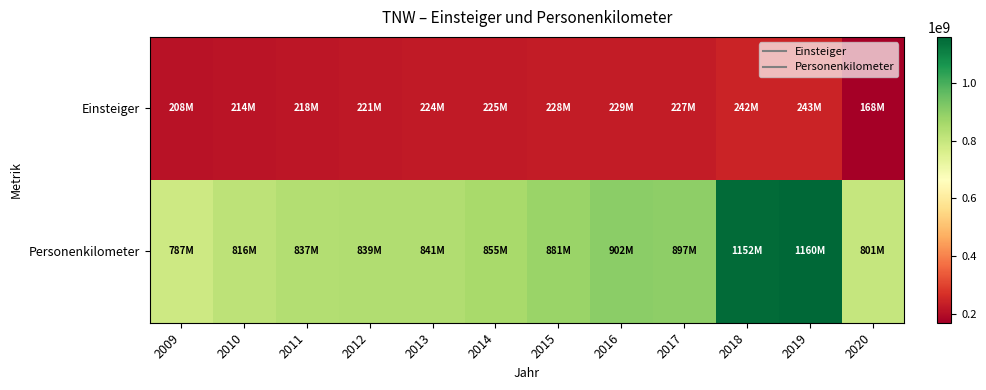

Reading left to right, what are all the values shown in this chart?

Einsteiger: 2009=207614922	2010=213685785	2011=217714707	2012=220740928	2013=223817008	2014=224605909	2015=227916671	2016=229176313	2017=227320002	2018=242150466	2019=243121213	2020=167997119
Personenkilometer: 2009=786867555	2010=815643697	2011=836810995	2012=839221400	2013=841129899	2014=855032621	2015=880508803	2016=902371818	2017=896833348	2018=1151655421	2019=1160254438	2020=801072930